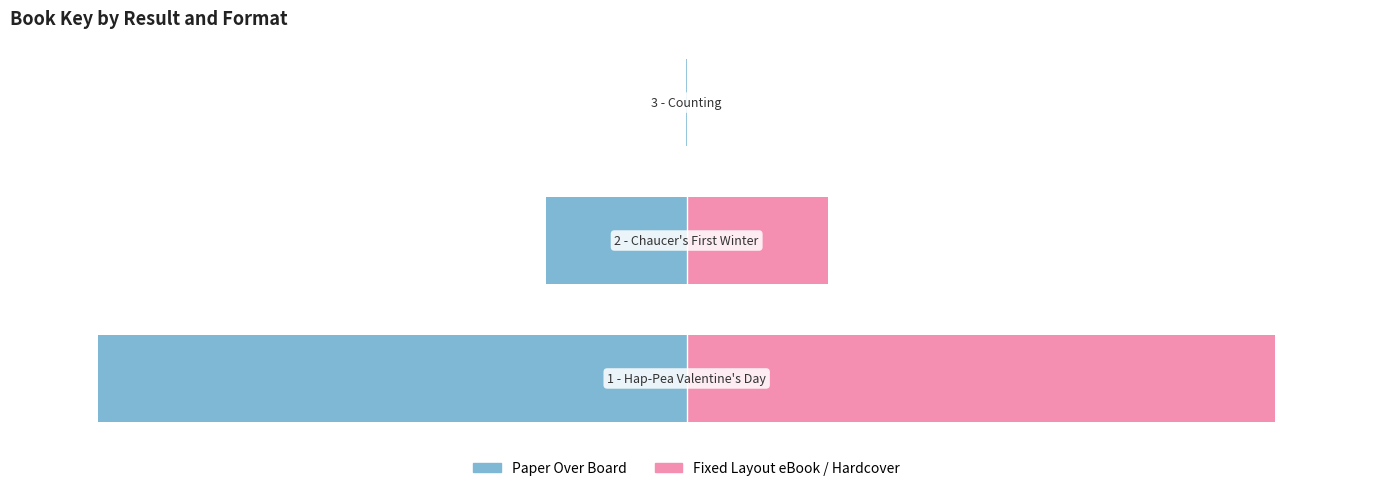

Is the value of Fixed Layout eBook / Hardcover at 0 greater than the value of Paper Over Board at 2?

Yes